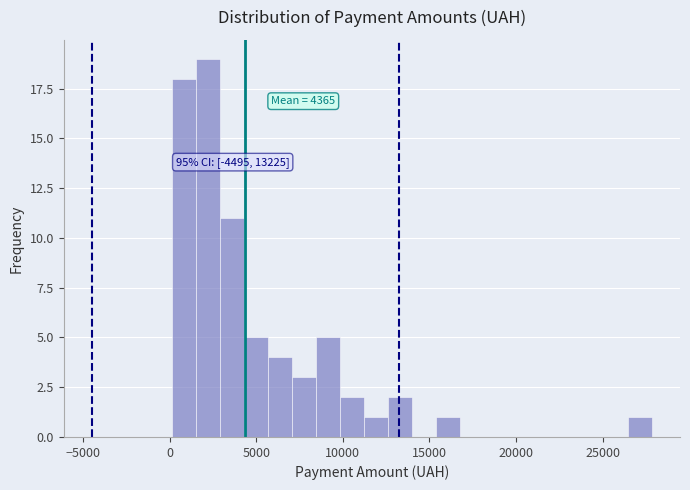

Read against the x-axis, roughly where is the centre of the tallest bar?

2000